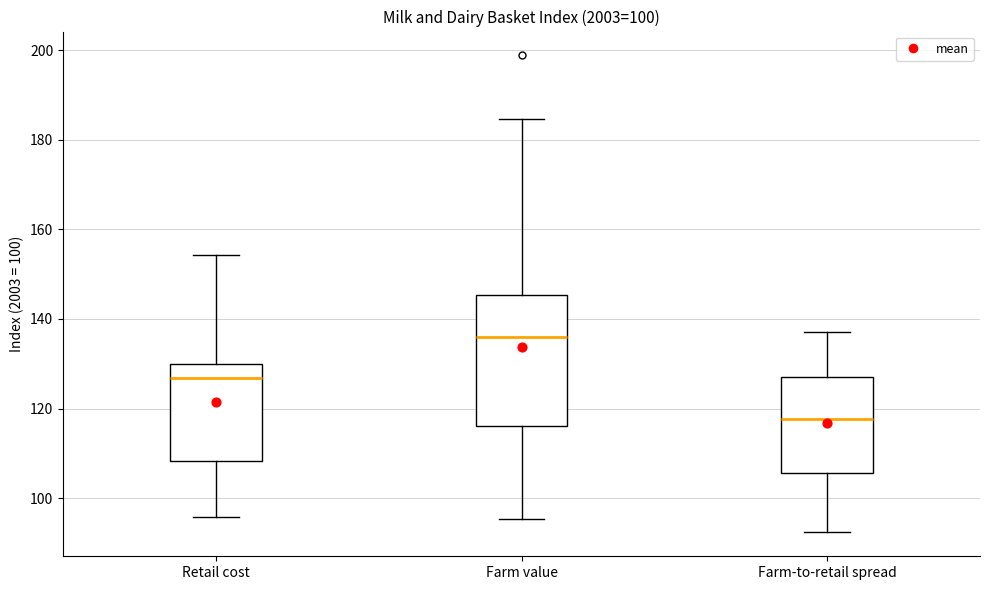

Reading left to right, transcribe this box plot: for each box, give where its median line is, the range the box spans, and where its two whiskers end, as read against the y-axis. The values are not printed on the chart, so give them approximately, as read against the axis.

Retail cost: median 126, box 108 to 130, whiskers 96 to 154
Farm value: median 136, box 116 to 146, whiskers 96 to 184
Farm-to-retail spread: median 118, box 106 to 128, whiskers 92 to 138